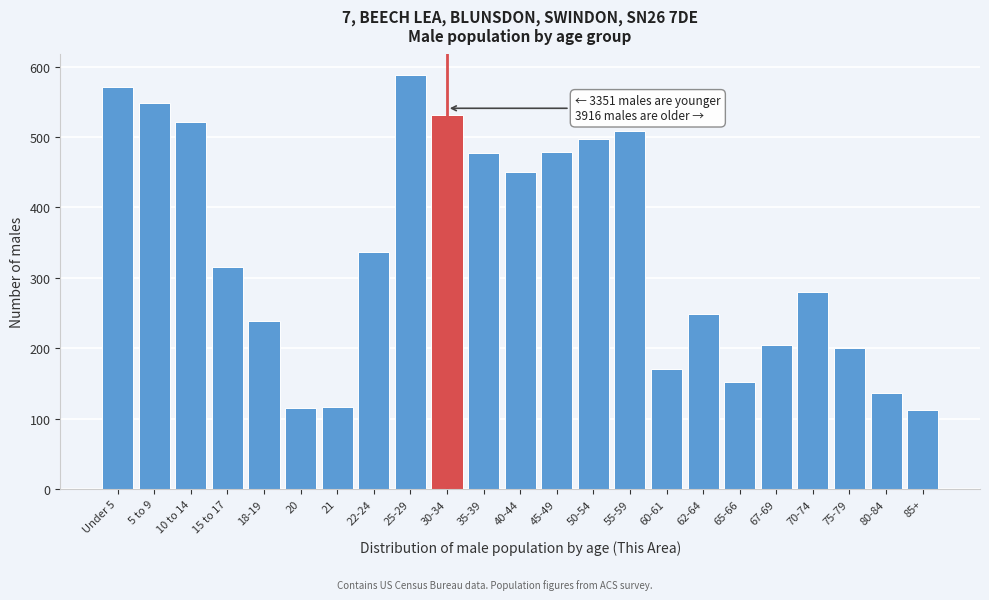

What is the sum of all values?

7798